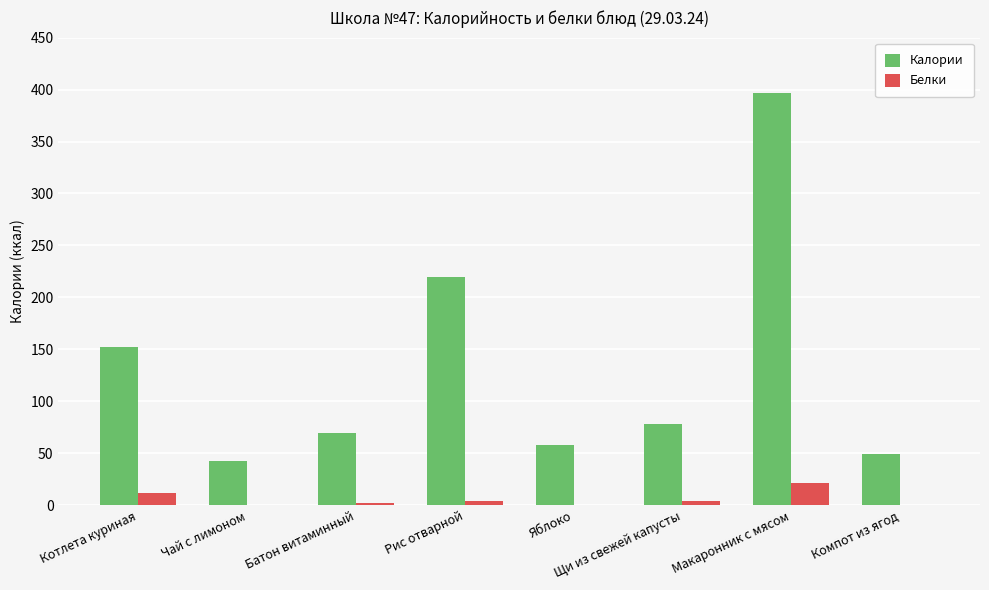

What is the sum of all Белки values?

44.3